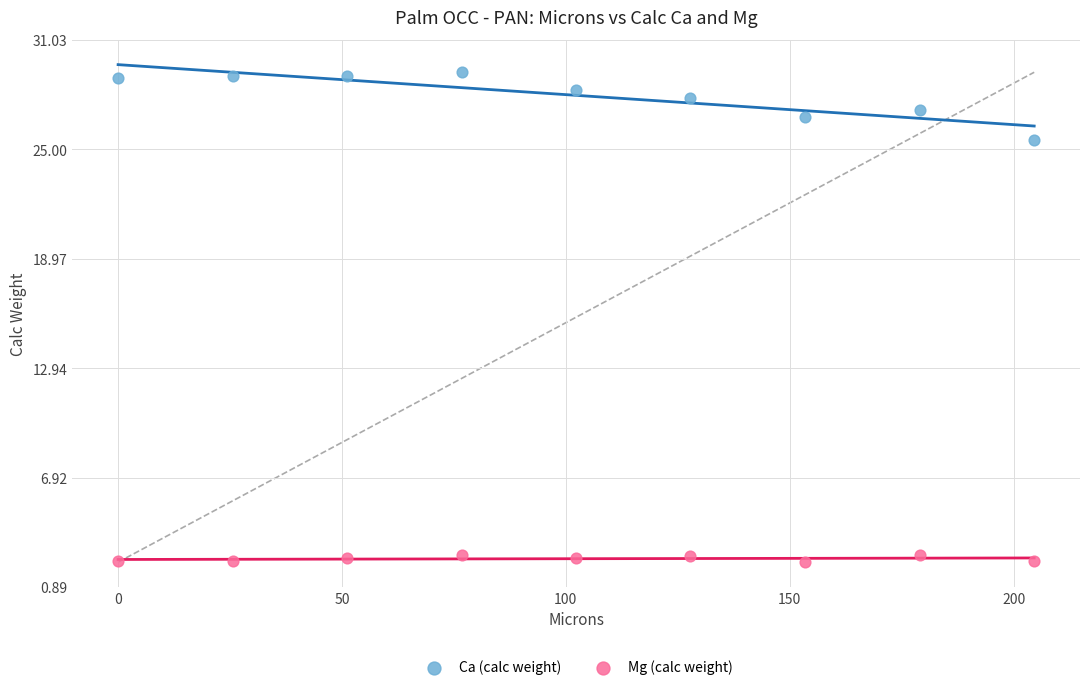

Across all data points, what is the range of X values (max minus min)?

204.6